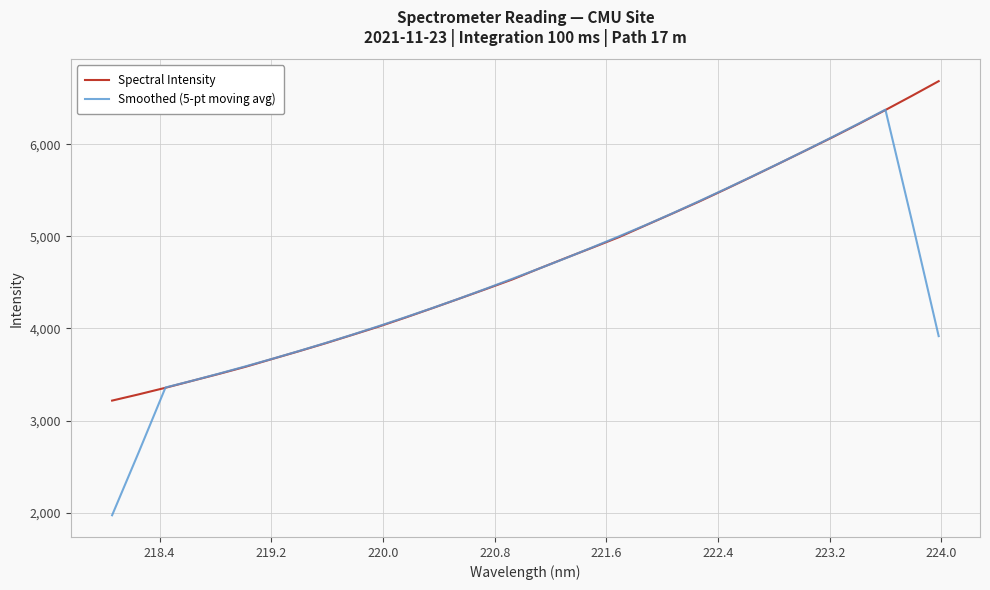

What is the smallest value displayed?

1971.6